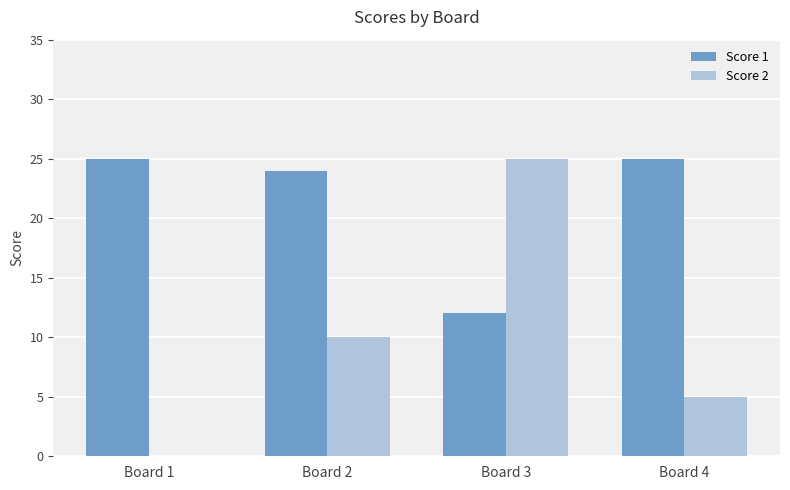

Which series has the largest range (max minus min)?

Score 2